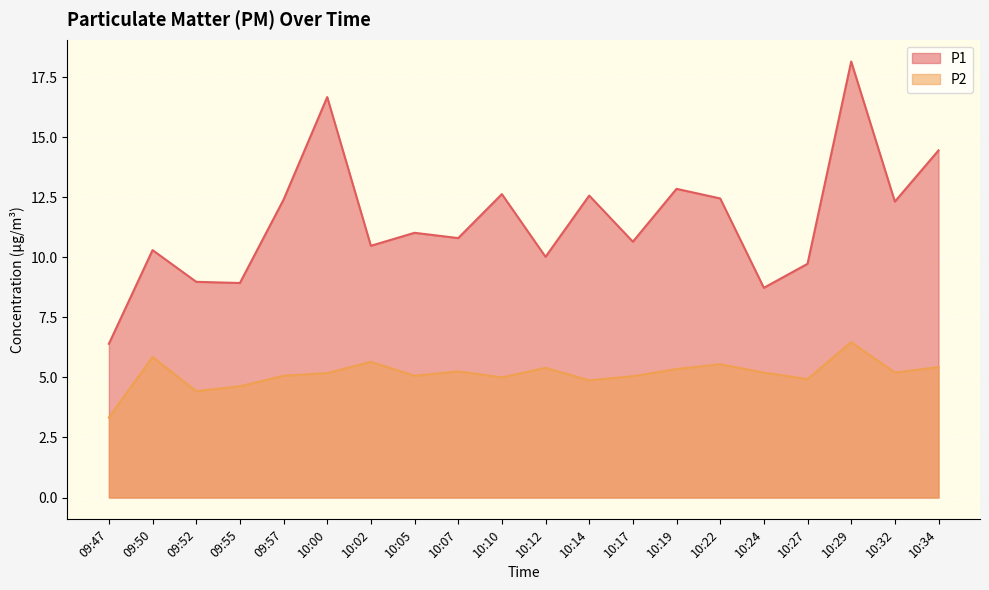

Is the value of P1 at 09:47 greater than the value of P2 at 10:10?

Yes